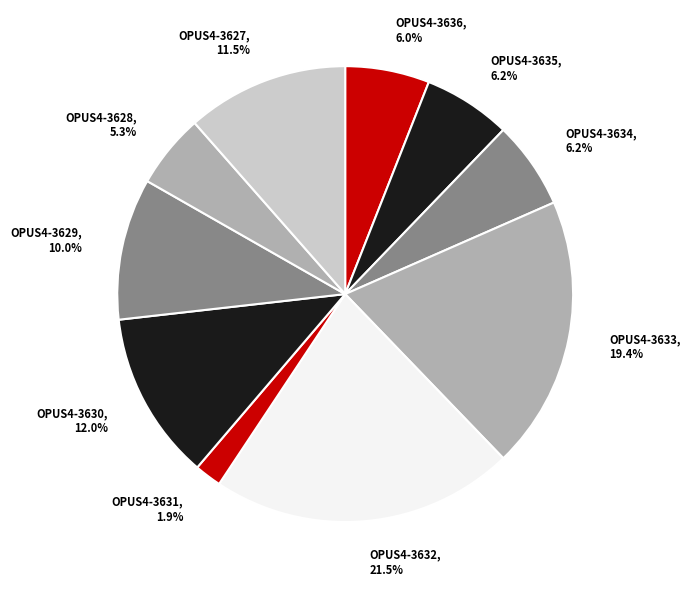

What is the ratio of the value at OPUS4-3636 to the value at OPUS4-3635?

1.0